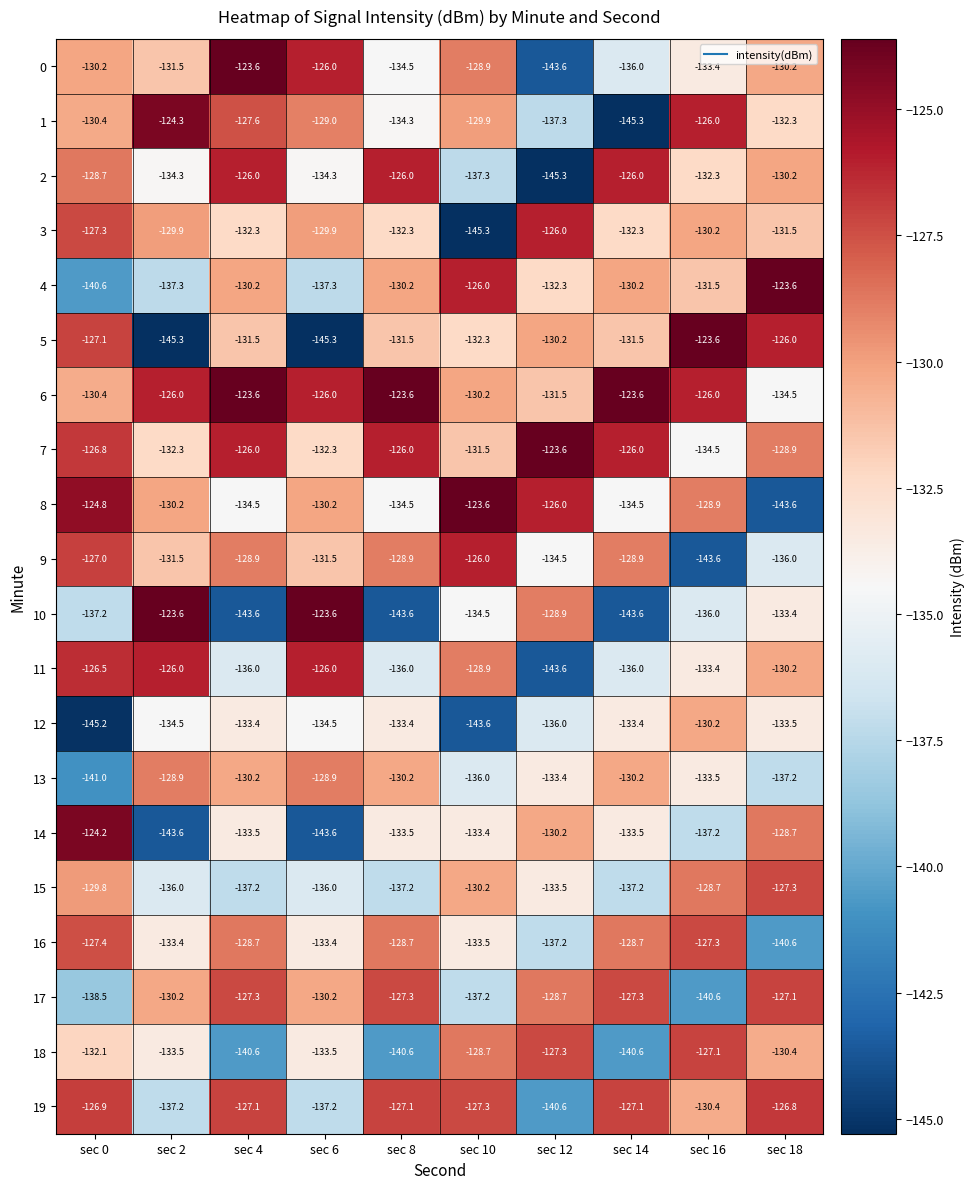

At which label does 9 reach its peak?

sec 10